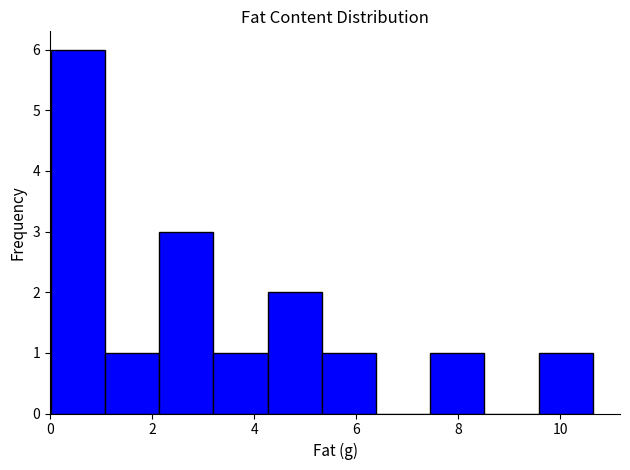

Reading left to right, transcribe this chart: for each bar, give the range it covers on the x-axis and its height. Neither the bar edges nor the heights are printed on the chart, so give them approximately, as read against the axes.

0.0 to 1.0: 6
1.0 to 2.2: 1
2.2 to 3.2: 3
3.2 to 4.2: 1
4.2 to 5.4: 2
5.4 to 6.4: 1
6.4 to 7.4: 0
7.4 to 8.6: 1
8.6 to 9.6: 0
9.6 to 10.6: 1